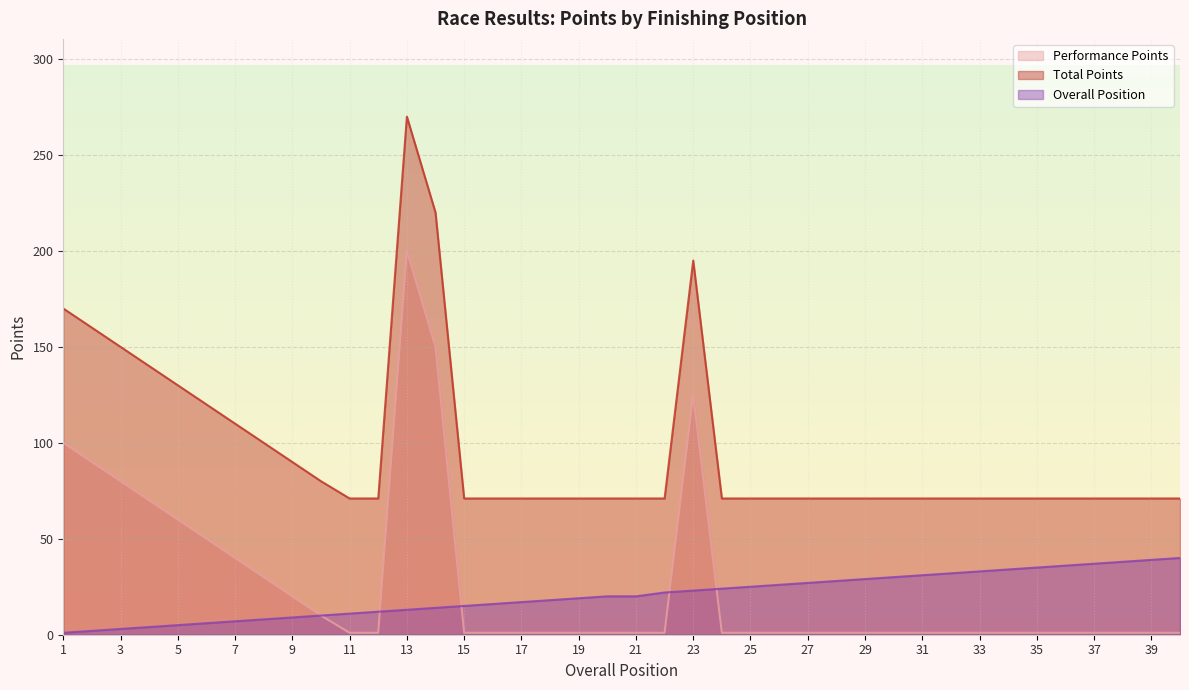

True or false: Overall Position and Total Points cross at least once.

False